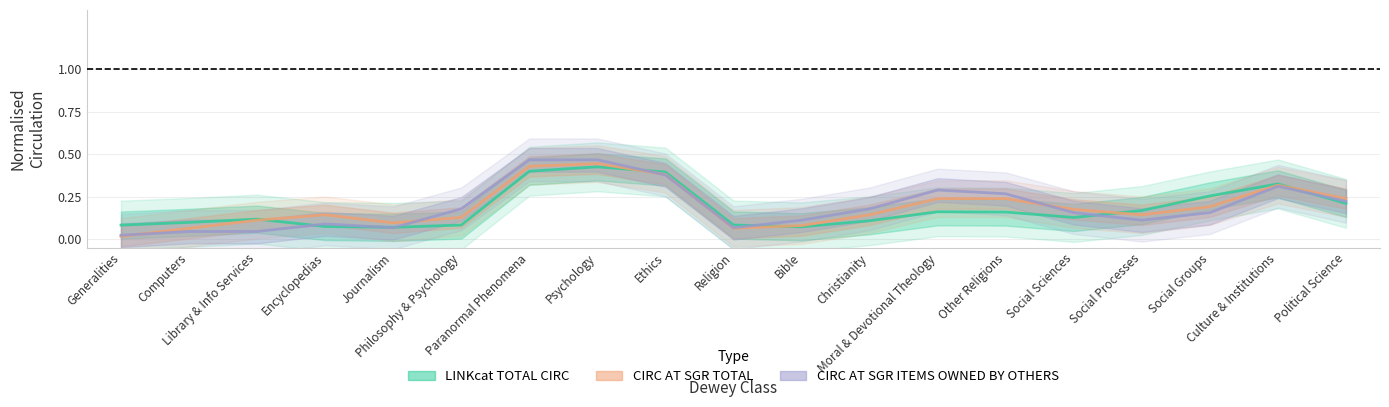

Reading left to right, what are all the values shown in this chart?

LINKcat TOTAL CIRC: Generalities=0.1	Computers=0.1	Library & Info Services=0.1	Encyclopedias=0.1	Journalism=0.1	Philosophy & Psychology=0.1	Paranormal Phenomena=0.4	Psychology=0.4	Ethics=0.4	Religion=0.1	Bible=0.1	Christianity=0.1	Moral & Devotional Theology=0.2	Other Religions=0.2	Social Sciences=0.1	Social Processes=0.2	Social Groups=0.3	Culture & Institutions=0.3	Political Science=0.2
CIRC AT SGR TOTAL: Generalities=0.0	Computers=0.1	Library & Info Services=0.1	Encyclopedias=0.1	Journalism=0.1	Philosophy & Psychology=0.1	Paranormal Phenomena=0.4	Psychology=0.4	Ethics=0.4	Religion=0.1	Bible=0.1	Christianity=0.1	Moral & Devotional Theology=0.2	Other Religions=0.2	Social Sciences=0.2	Social Processes=0.1	Social Groups=0.2	Culture & Institutions=0.3	Political Science=0.2
CIRC AT SGR ITEMS OWNED BY OTHERS: Generalities=0.0	Computers=0.0	Library & Info Services=0.0	Encyclopedias=0.1	Journalism=0.1	Philosophy & Psychology=0.2	Paranormal Phenomena=0.5	Psychology=0.5	Ethics=0.4	Religion=0.1	Bible=0.1	Christianity=0.2	Moral & Devotional Theology=0.3	Other Religions=0.3	Social Sciences=0.2	Social Processes=0.1	Social Groups=0.2	Culture & Institutions=0.3	Political Science=0.2